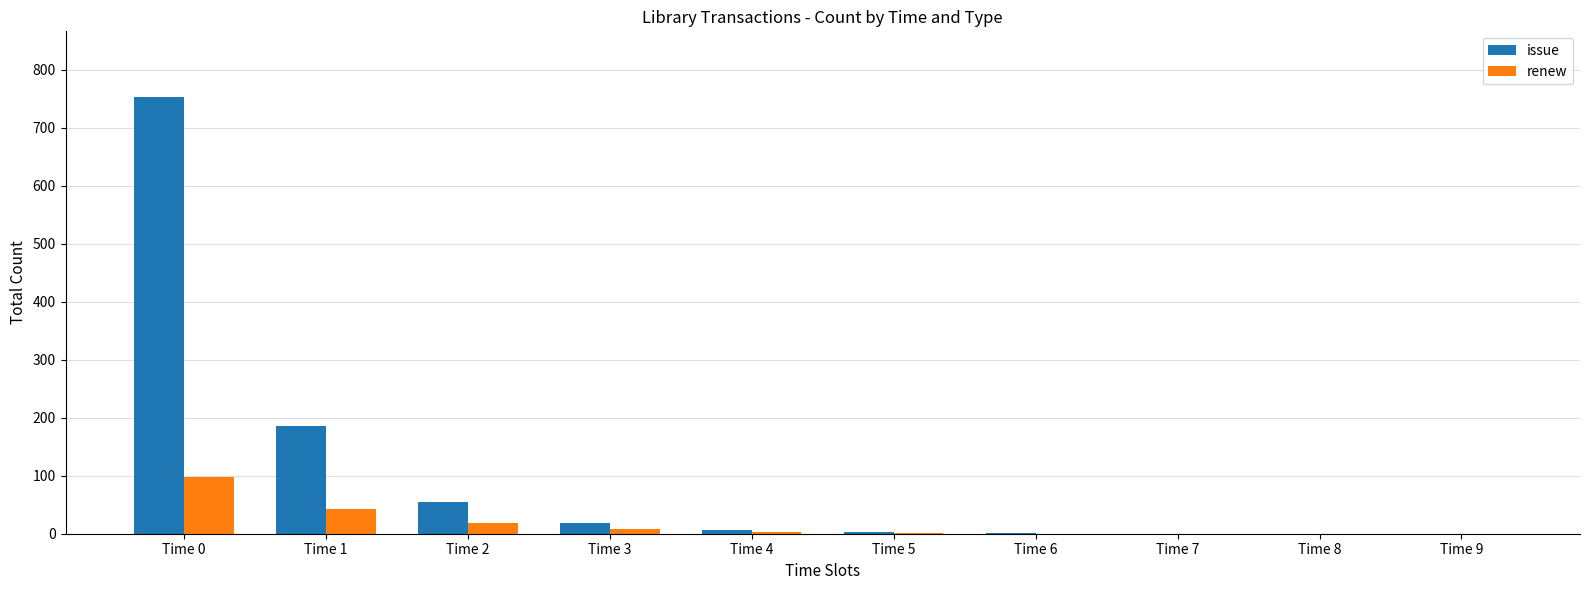

What is the maximum value shown in the chart?

753